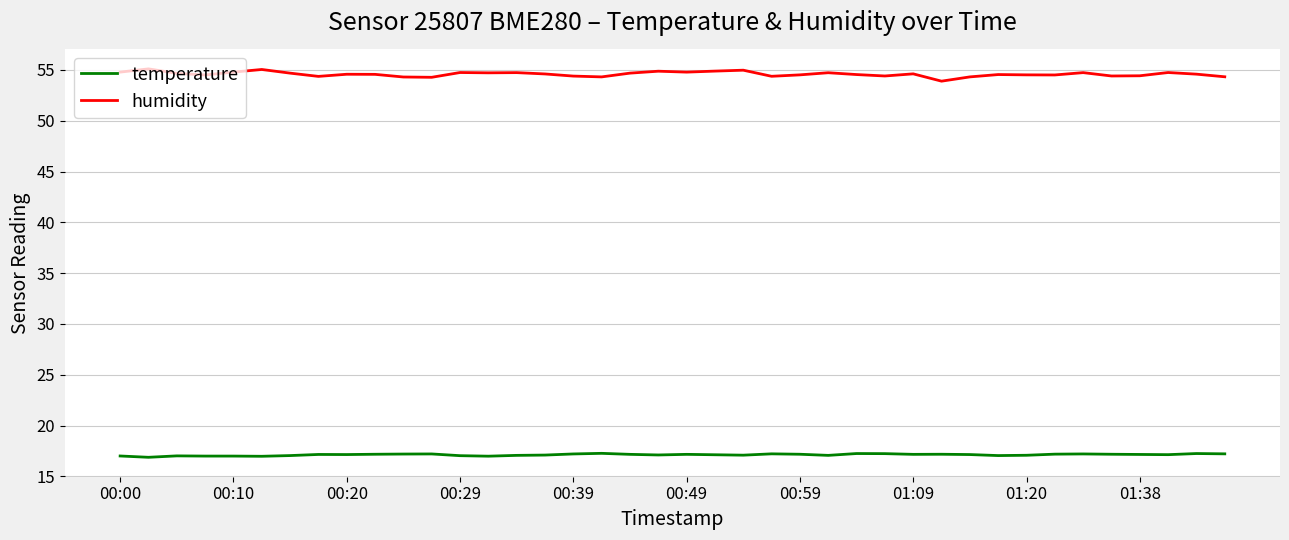

True or false: humidity and temperature intersect in this chart.

False